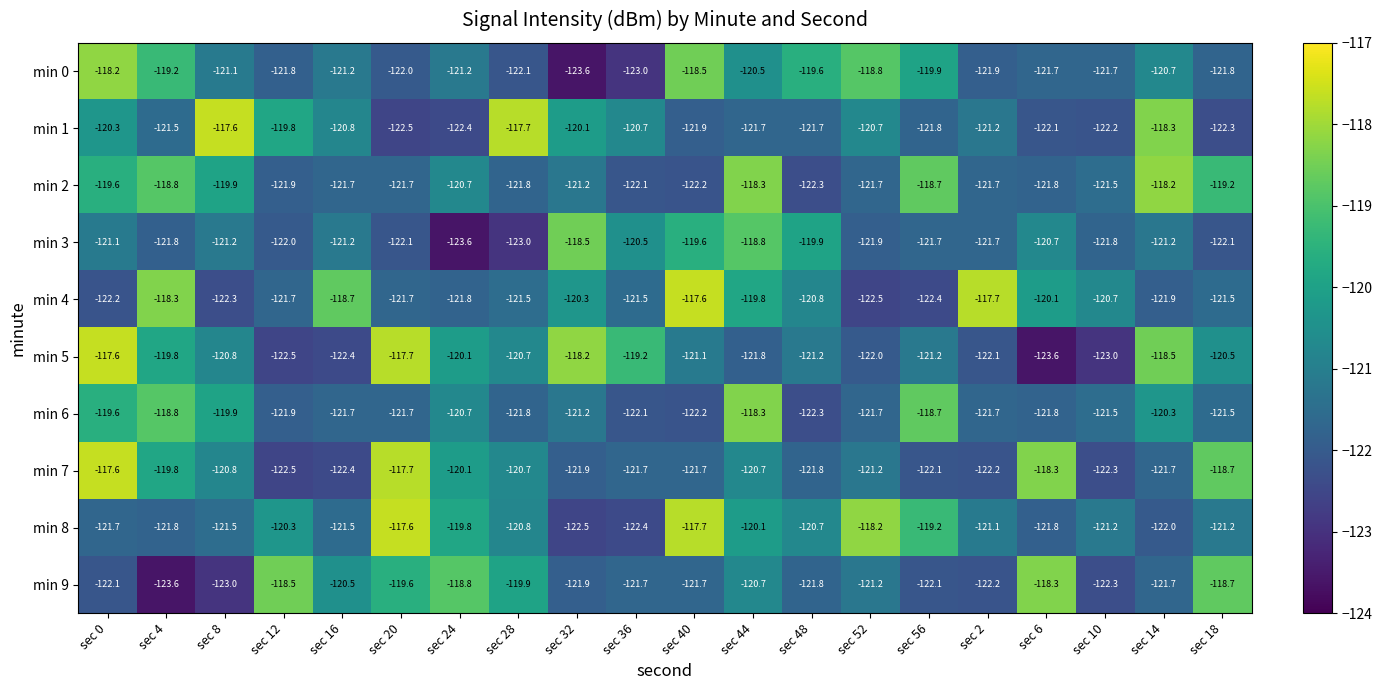

At how many categories does at least one series exceed -121?

20